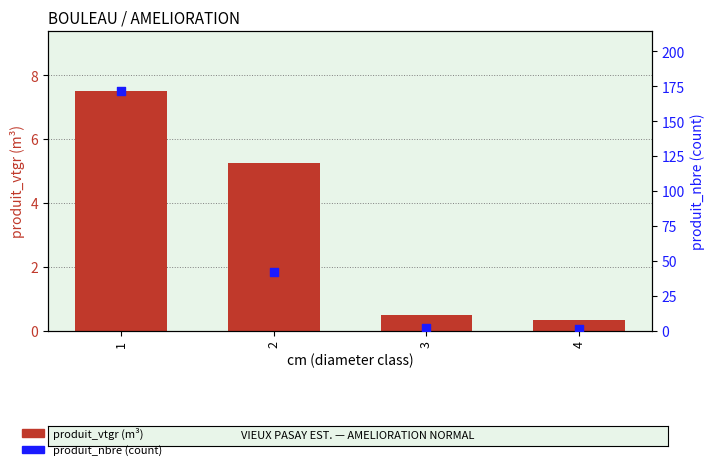

At how many categories does at least one series exceed 116?

1